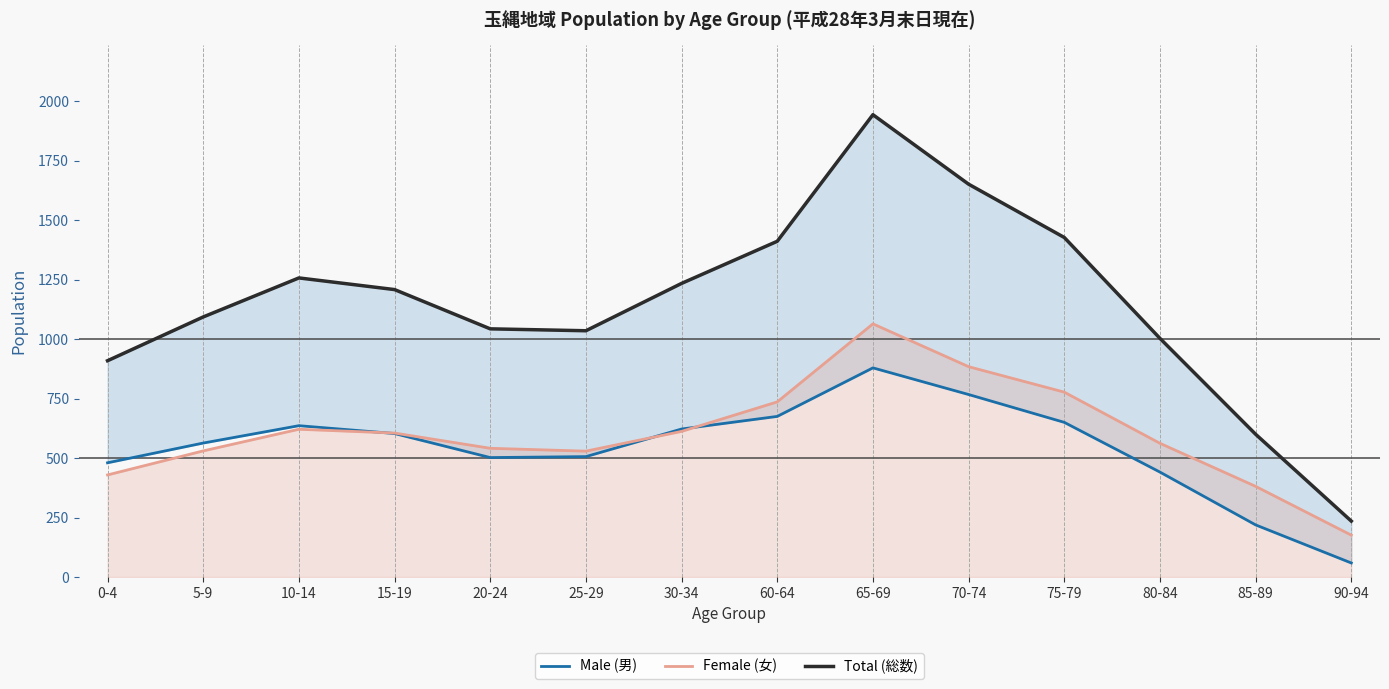

How many distinct data groups are displayed?

3